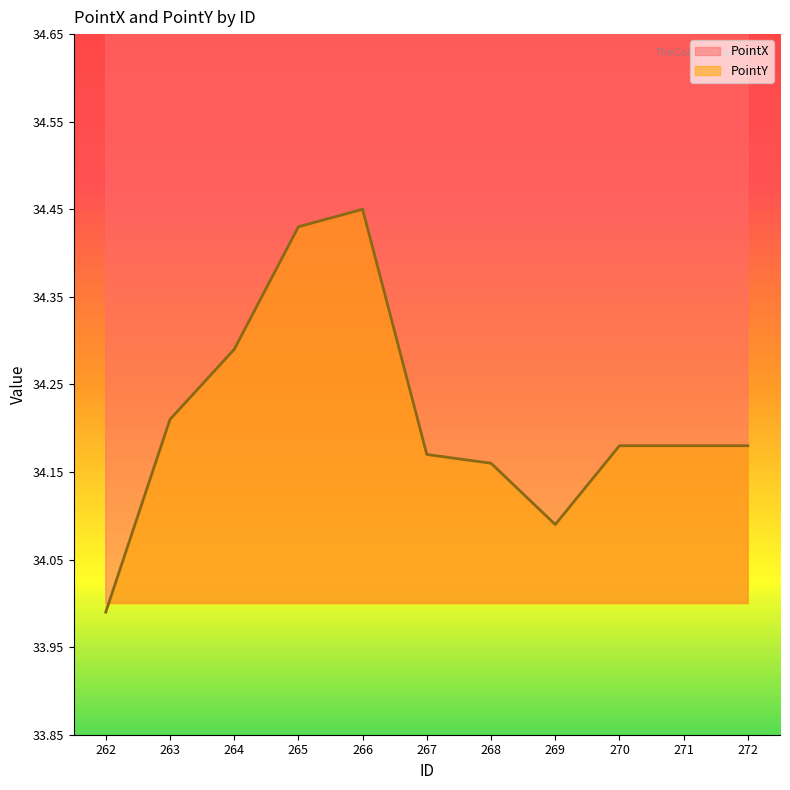

What is the maximum value for PointY?

34.5